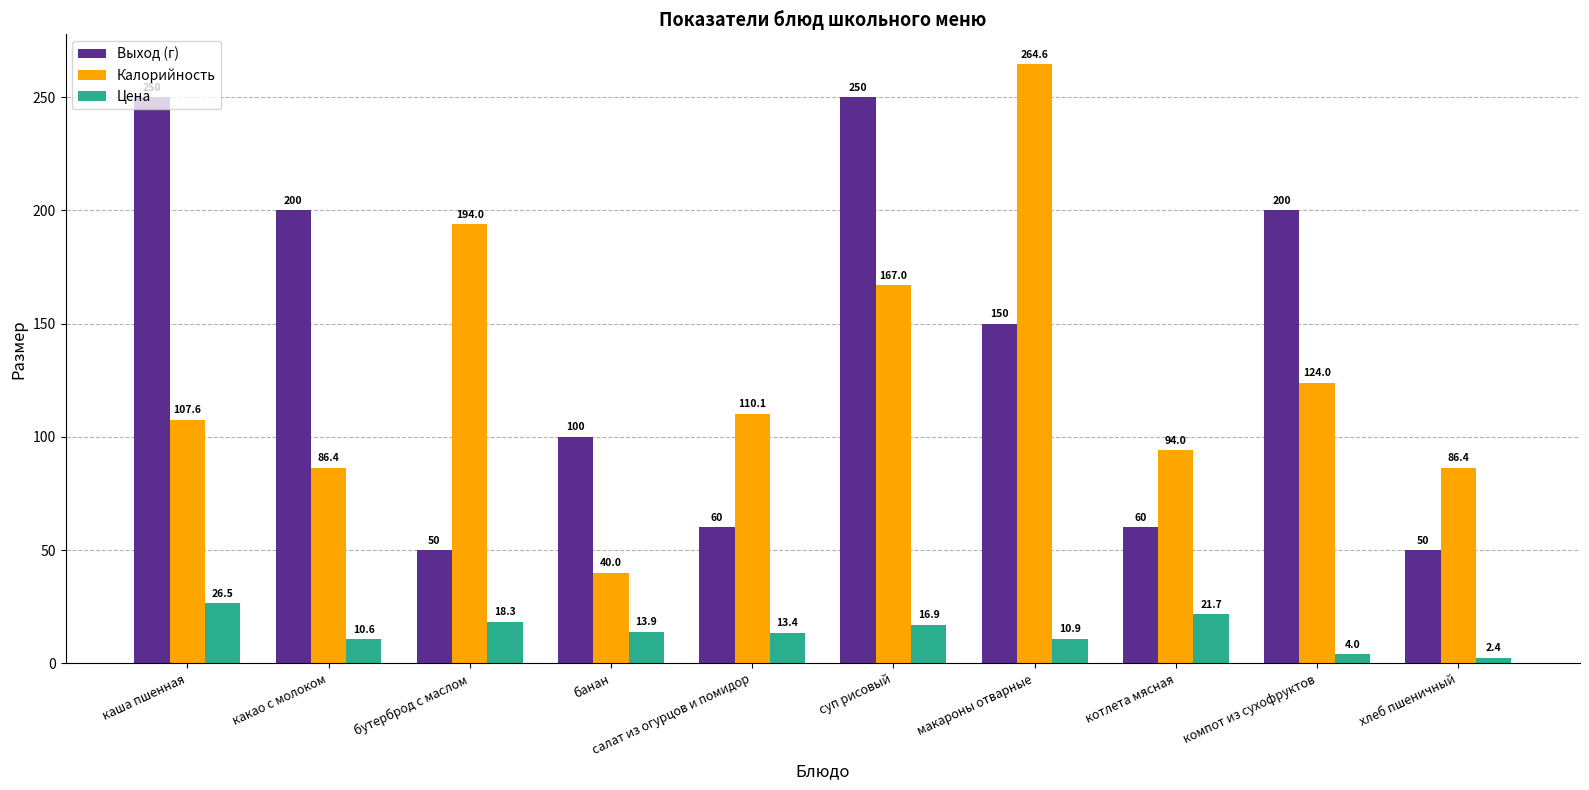

Reading left to right, list all the values displayed in this chart.

Выход (г): каша пшенная=250.0	какао с молоком=200.0	бутерброд с маслом=50.0	банан=100.0	салат из огурцов и помидор=60.0	суп рисовый=250.0	макароны отварные=150.0	котлета мясная=60.0	компот из сухофруктов=200.0	хлеб пшеничный=50.0
Калорийность: каша пшенная=107.6	какао с молоком=86.4	бутерброд с маслом=194.0	банан=40.0	салат из огурцов и помидор=110.1	суп рисовый=167.0	макароны отварные=264.6	котлета мясная=94.0	компот из сухофруктов=124.0	хлеб пшеничный=86.4
Цена: каша пшенная=26.5	какао с молоком=10.6	бутерброд с маслом=18.3	банан=13.9	салат из огурцов и помидор=13.4	суп рисовый=16.9	макароны отварные=10.9	котлета мясная=21.7	компот из сухофруктов=4.0	хлеб пшеничный=2.4